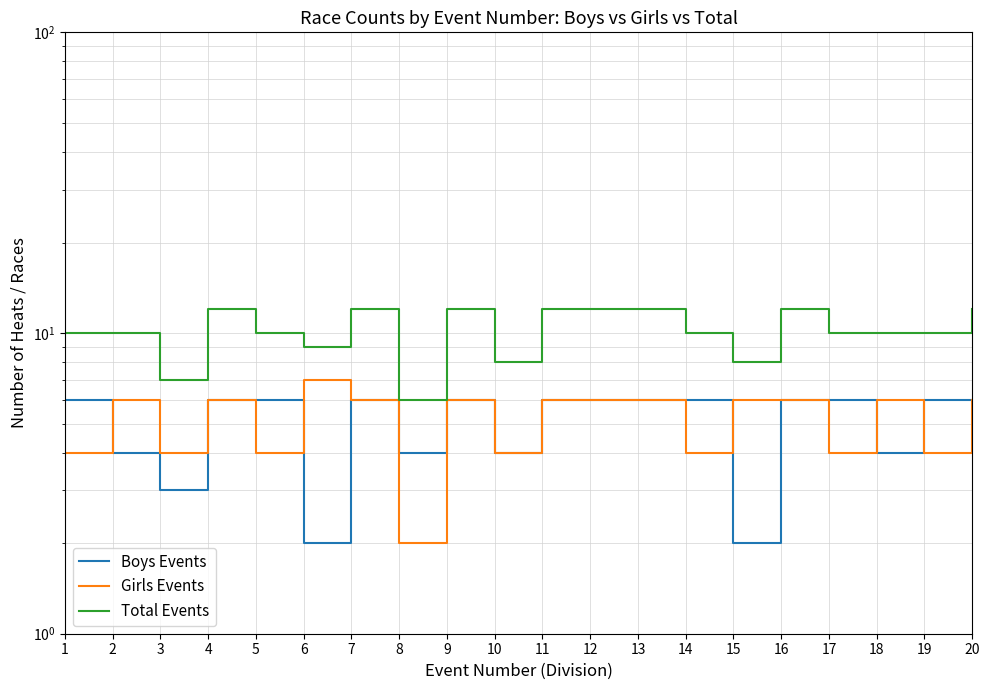

Is this an area chart (filled region under the line)?

No